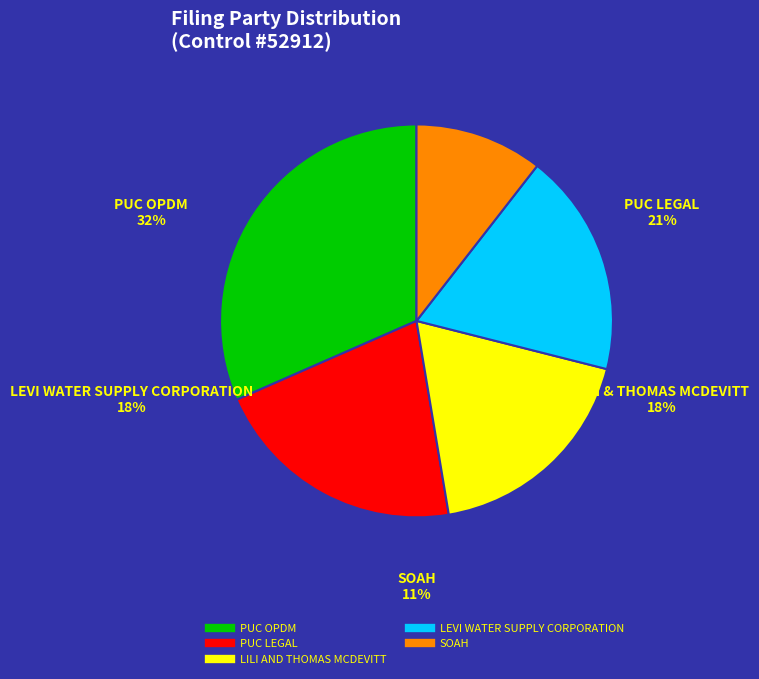

Does PUC OPDM represent more than half of the total?

No